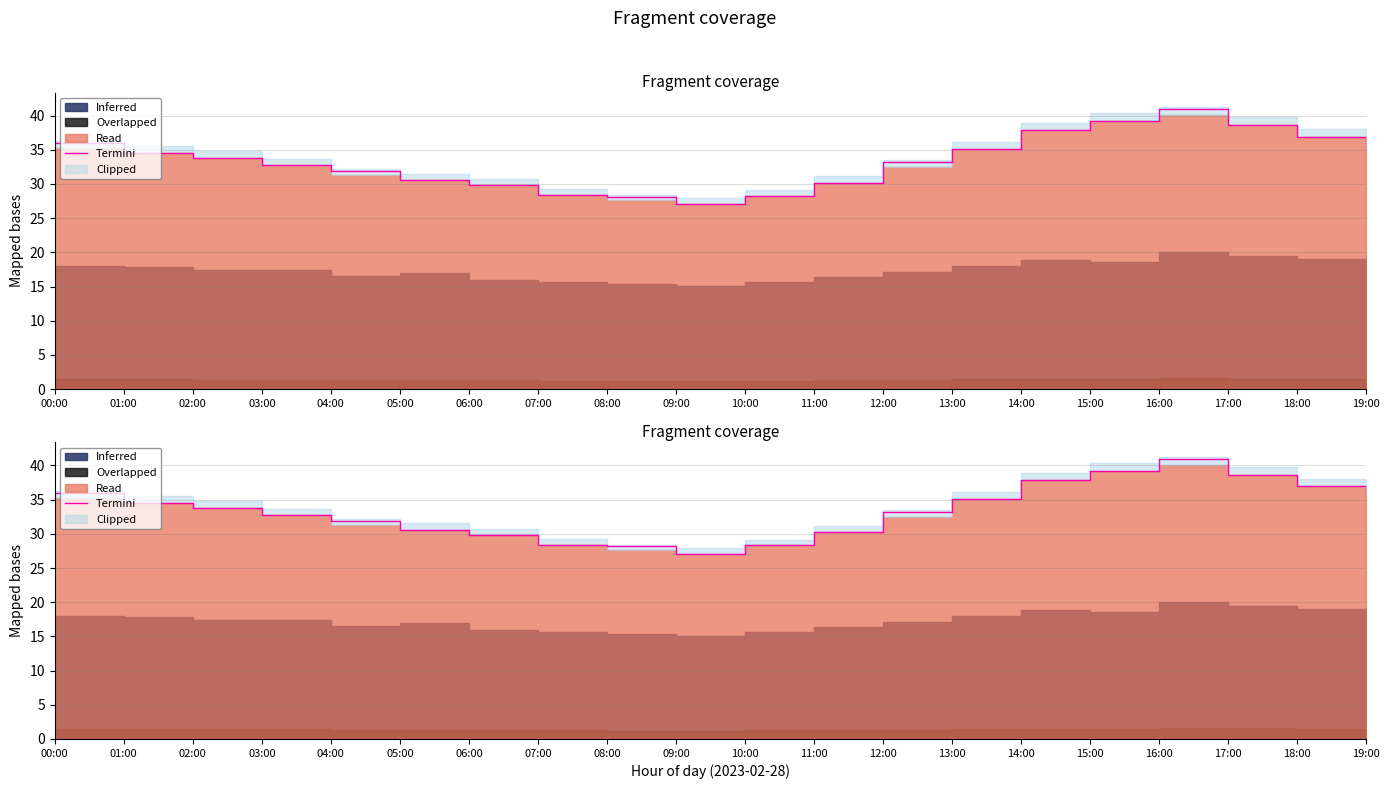

What is the minimum value shown in the chart?

27.1